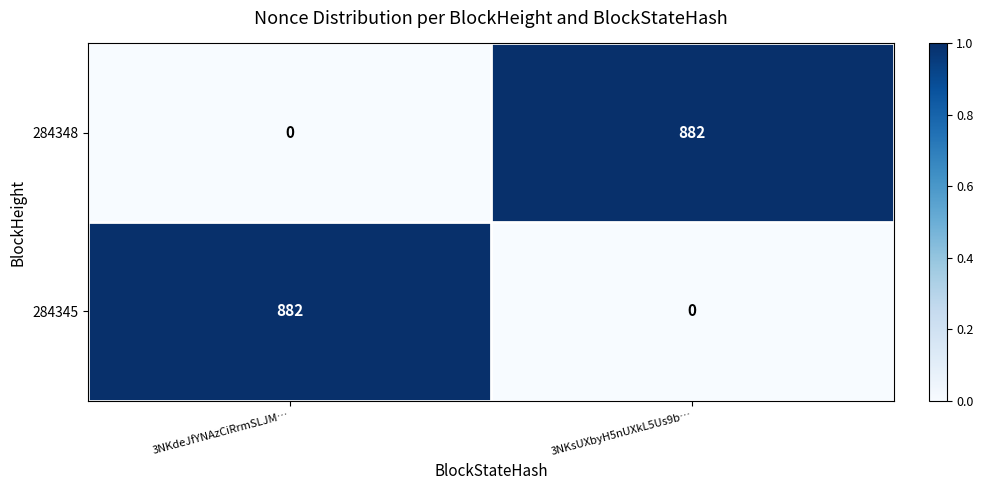

How many data points does each series have?

2